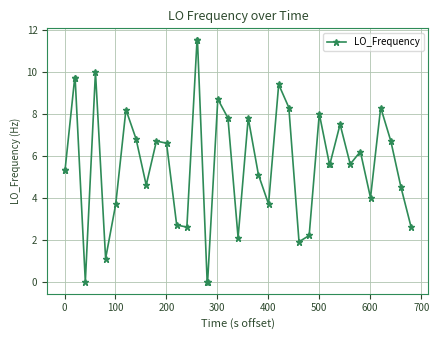

What is the value of the 23rd point from the left?

7.8